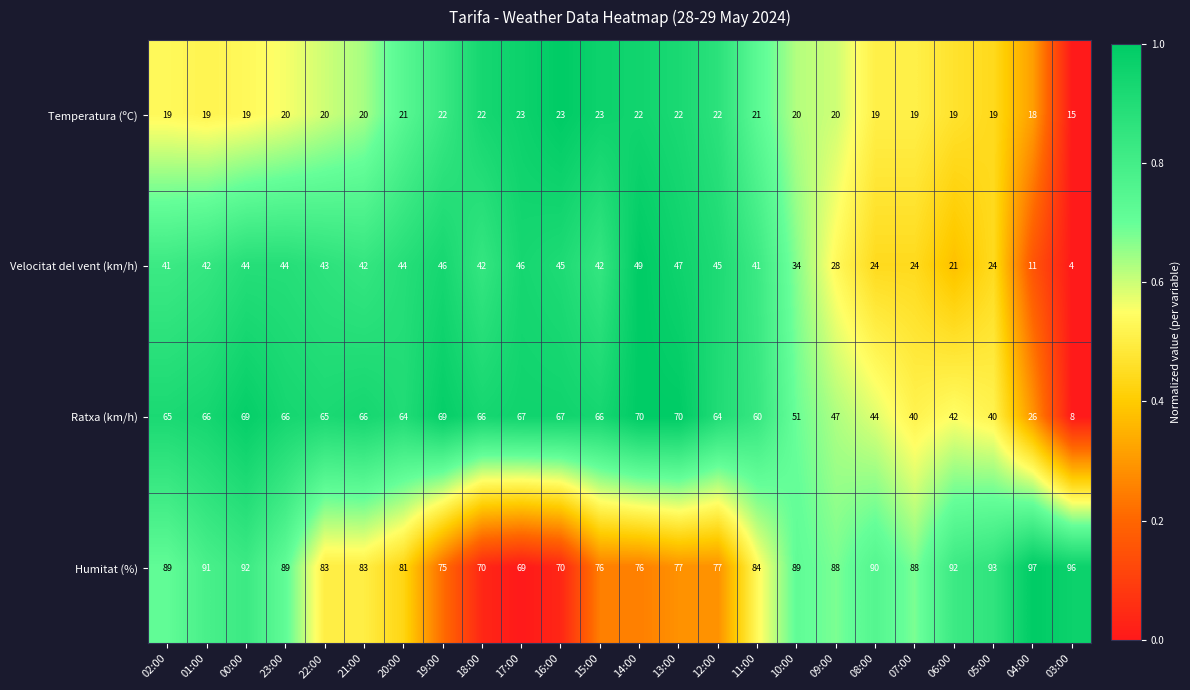

Which series has the largest range (max minus min)?

Ratxa (km/h)